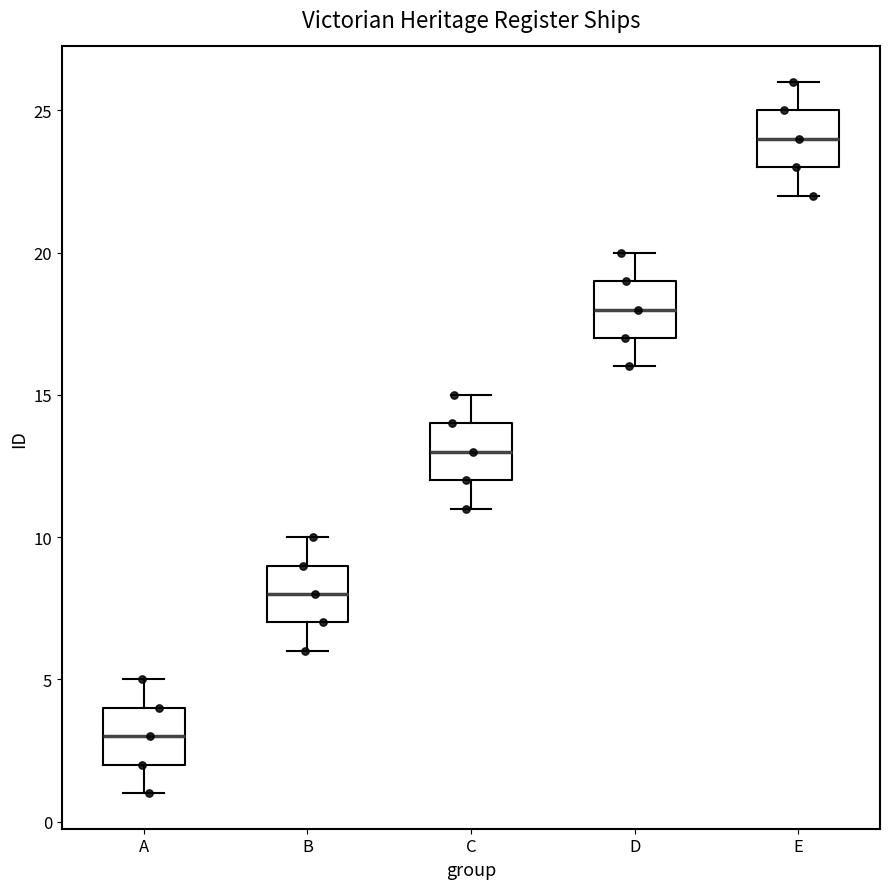

Which box's median line is the lowest?

A